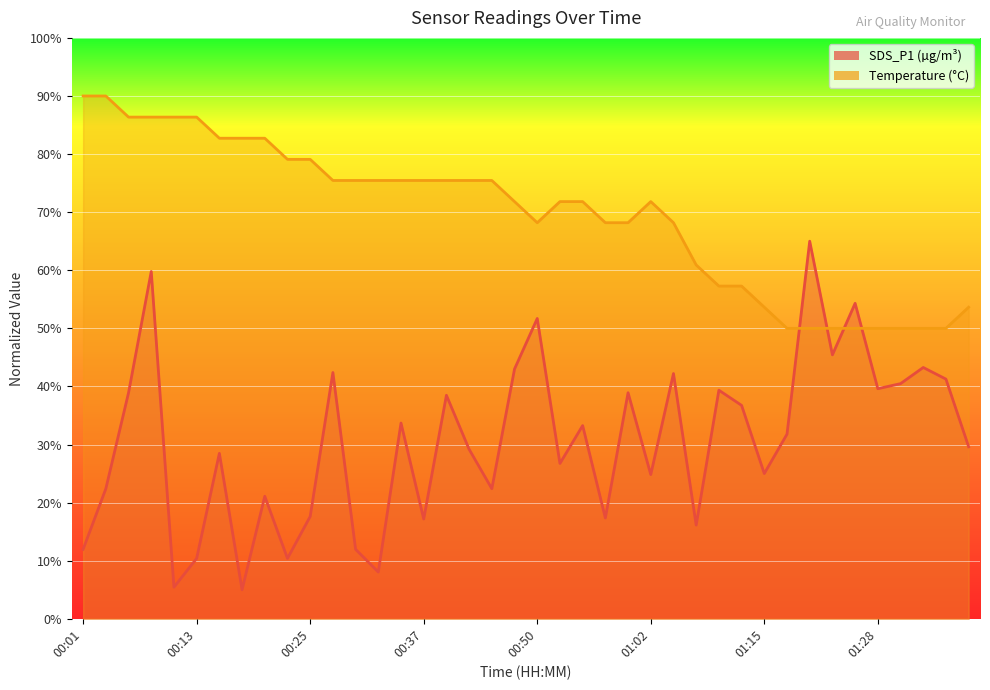

What is the sum of all Temp values?

2778.2